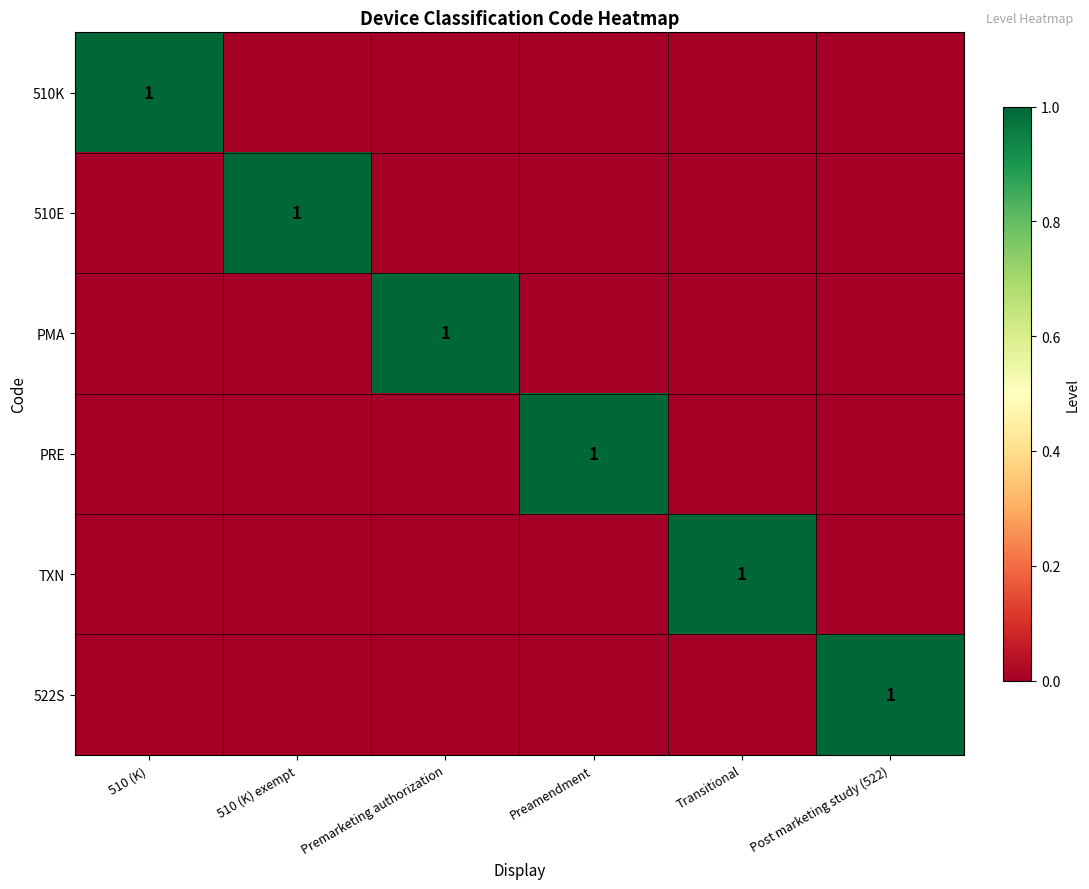

The value of PRE at Preamendment is 0. True or false?

False